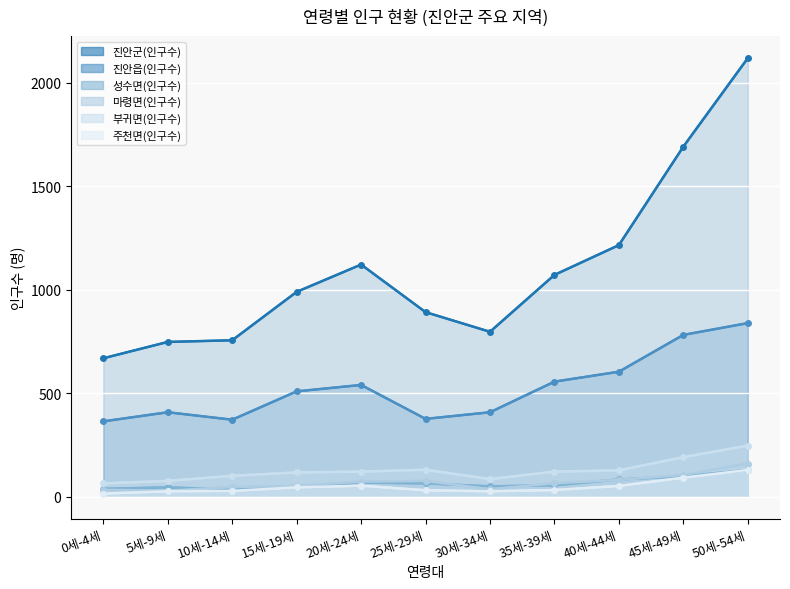

What is the value of the 부귀면(인구수) point at the 8th from the left?

121